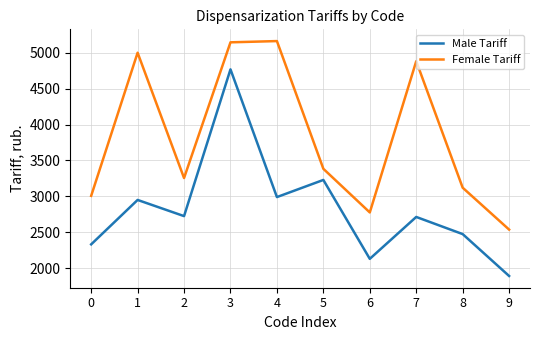

Where is the first local minimum for Female Tariff?

2